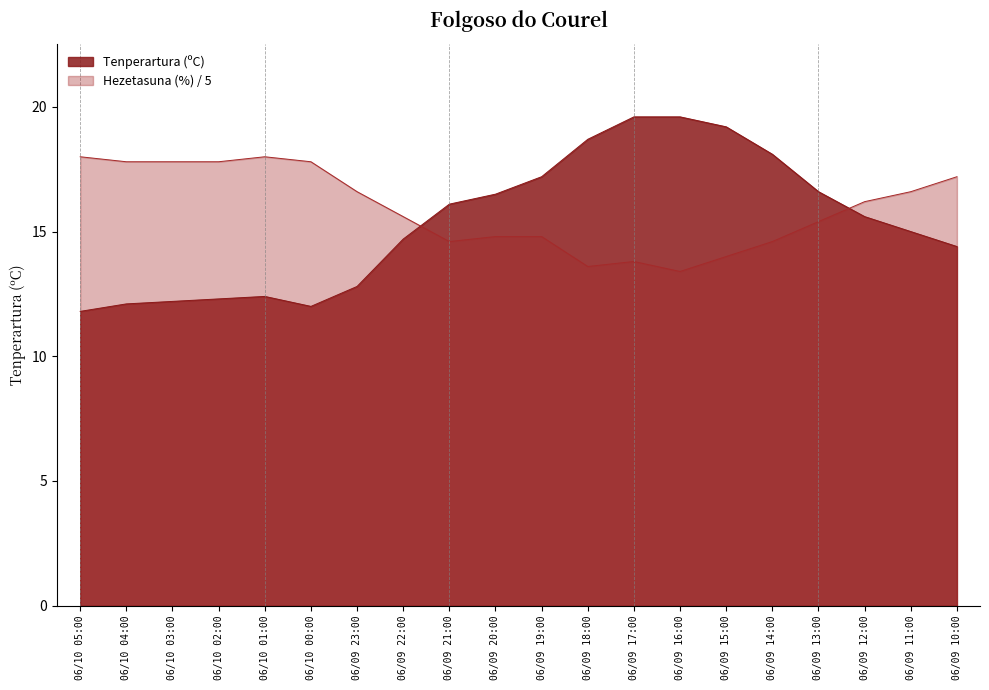

At which category is the sum across all series the highest?

06/09 17:00